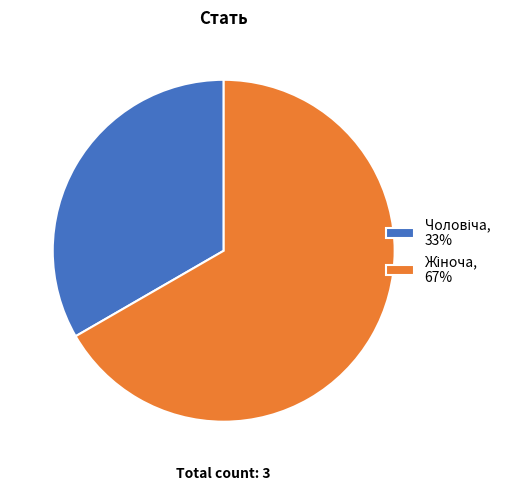

Is there any slice that represents more than half of the pie?

Yes